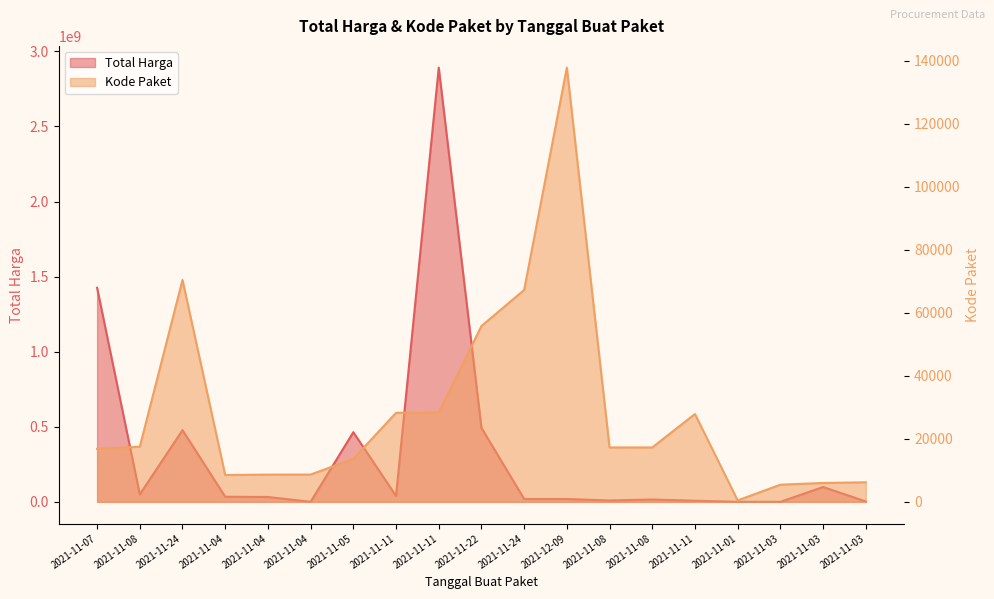

What is the difference between the highest and lowest values at 2021-11-03?

72551